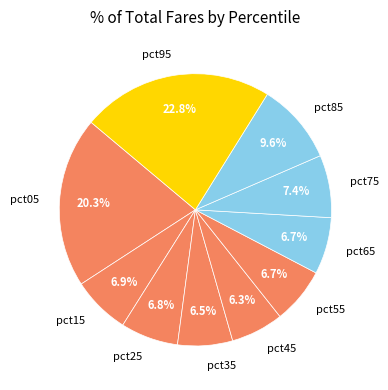

To the nearest percent, what is the difference between the pct95 and pct25 slice percentages?

16%